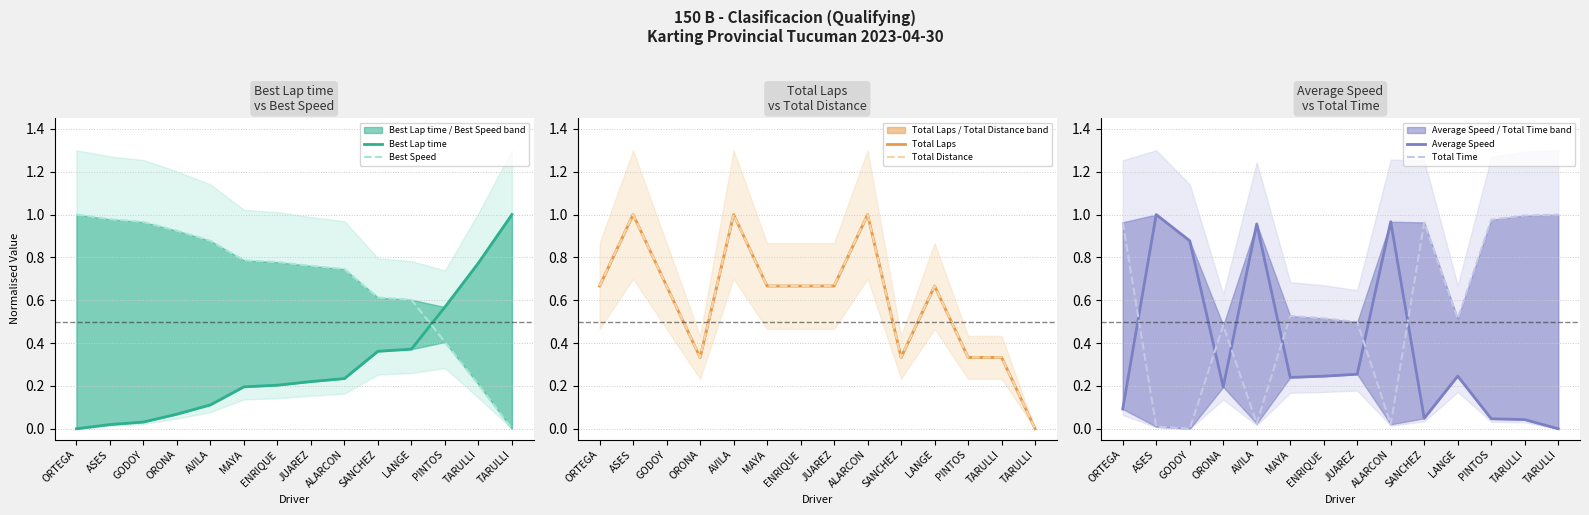

Count the number of categories in the chart.

14